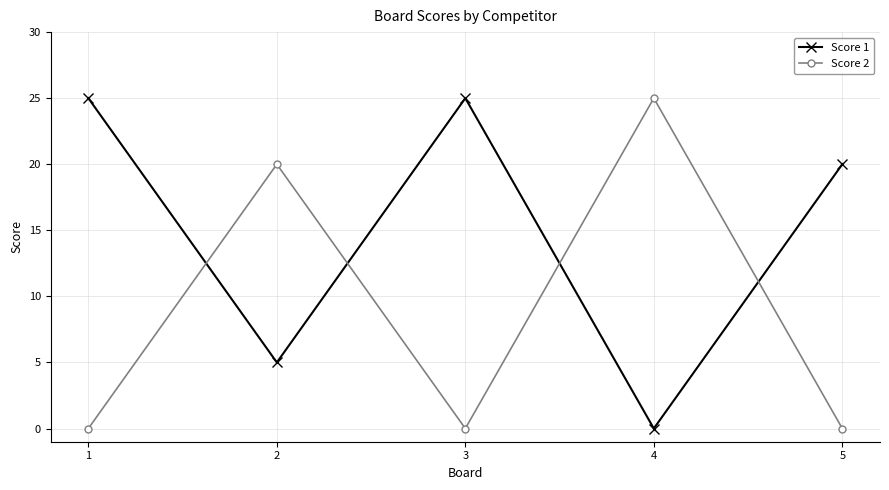

At which category does Score 2 reach its first local peak?

2